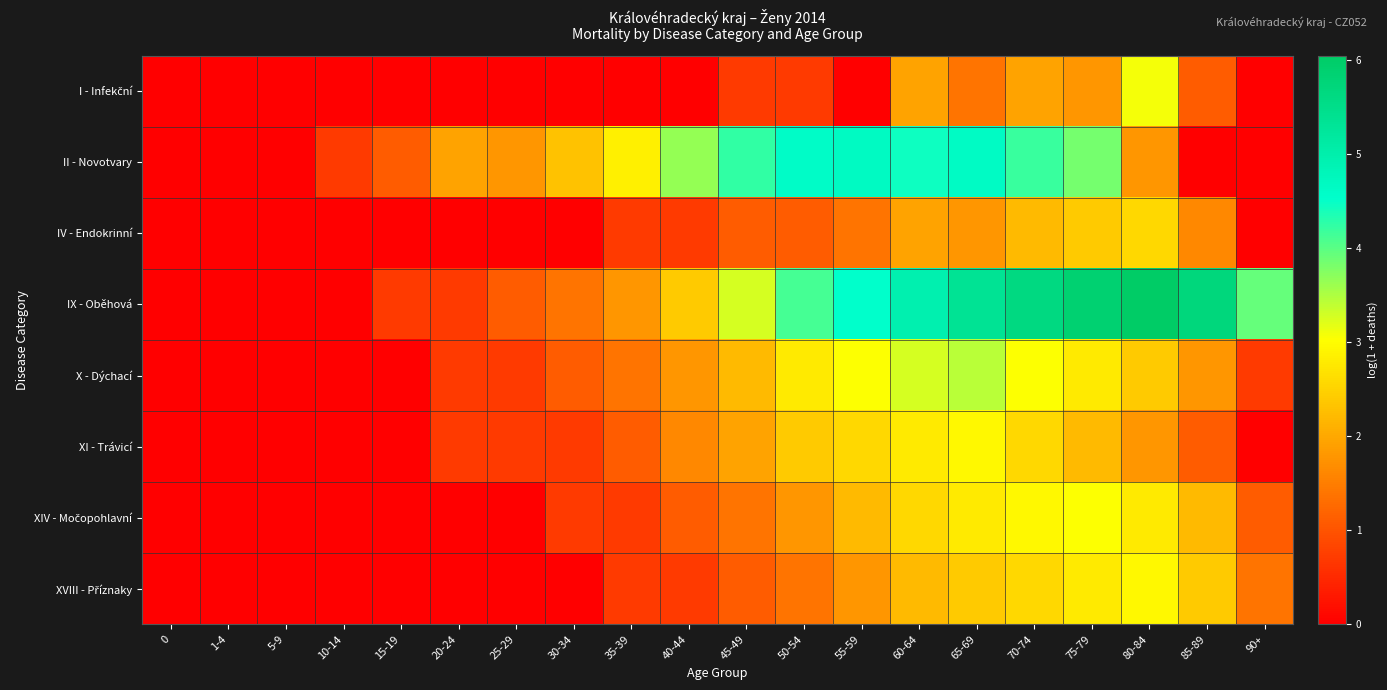

Count the number of data series in this chart.

8